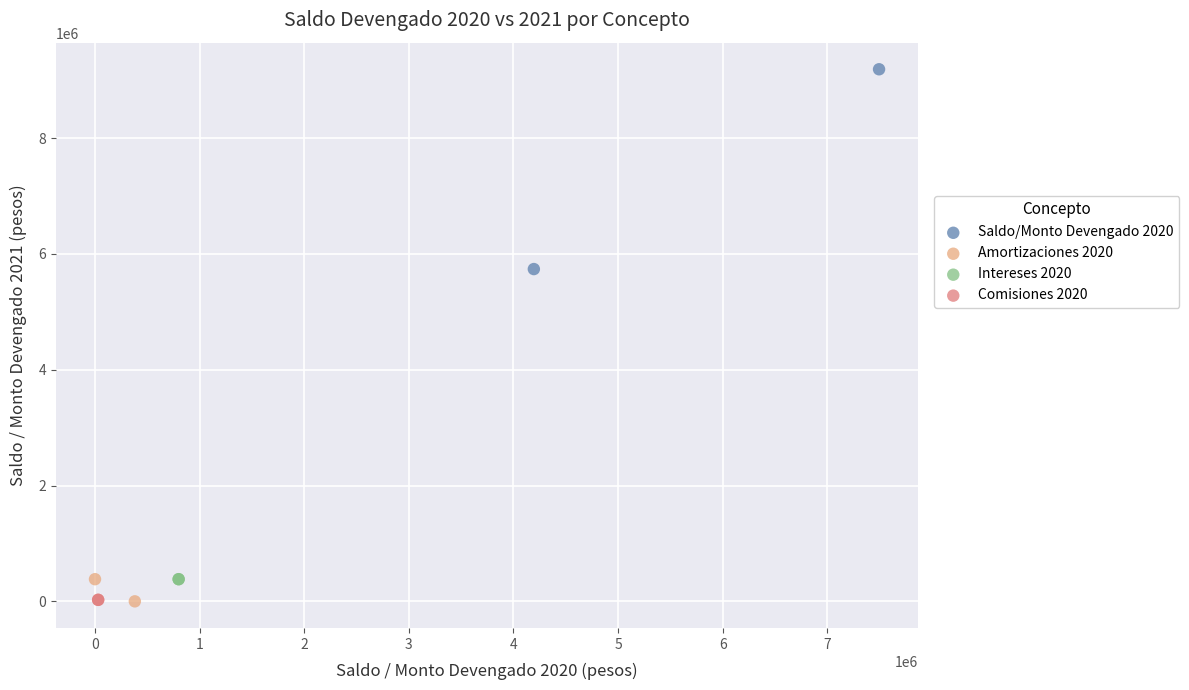

What are all the series names shown in the legend?

Saldo/Monto Devengado 2020, Amortizaciones 2020, Intereses 2020, Comisiones 2020